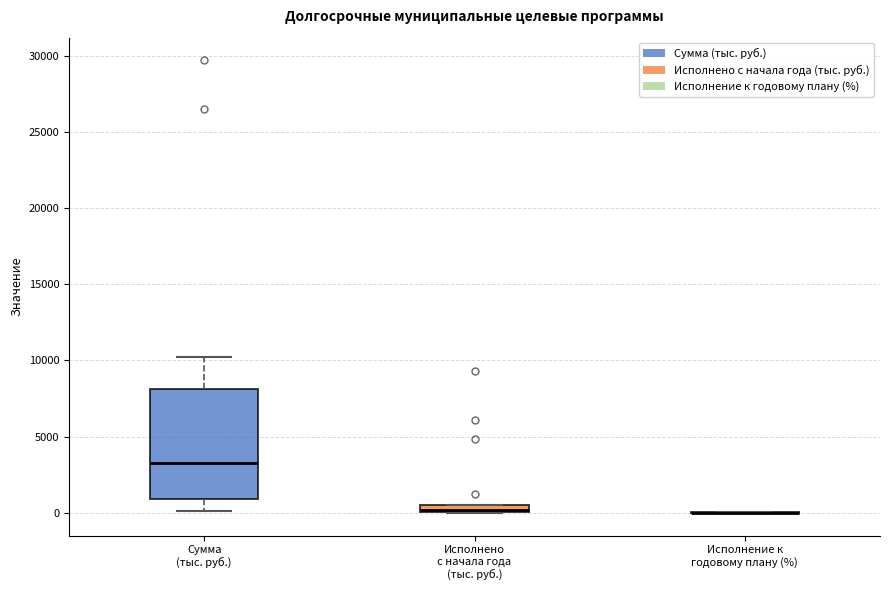

Comparing the boxes themselves (not the whiskers), which one is the tallest?

Сумма (тыс. руб.)